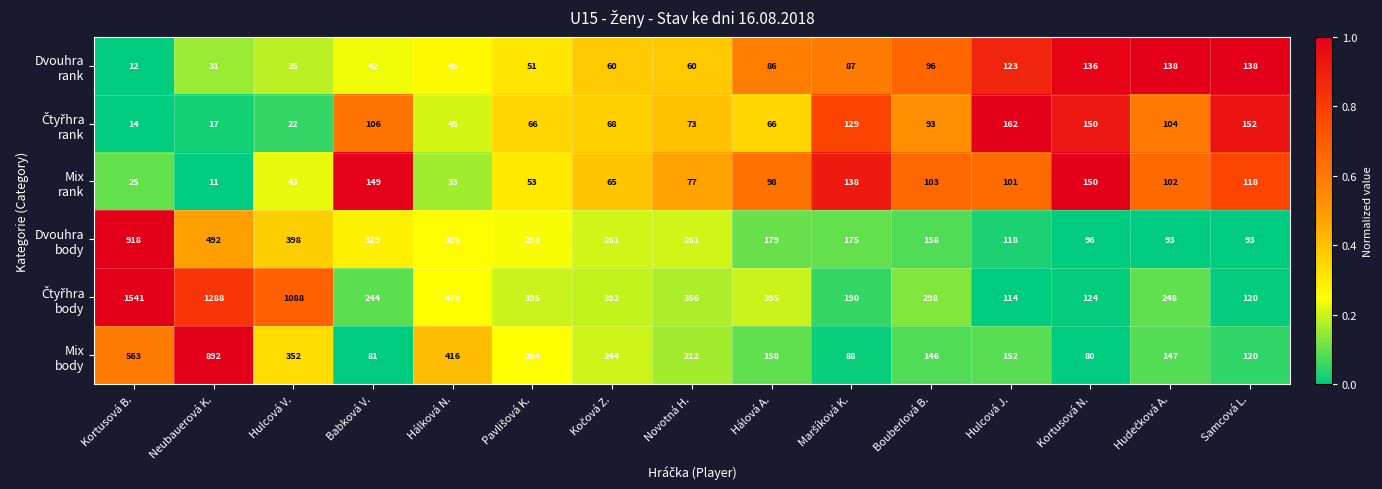

At how many categories does at least one series exceed 496?

3